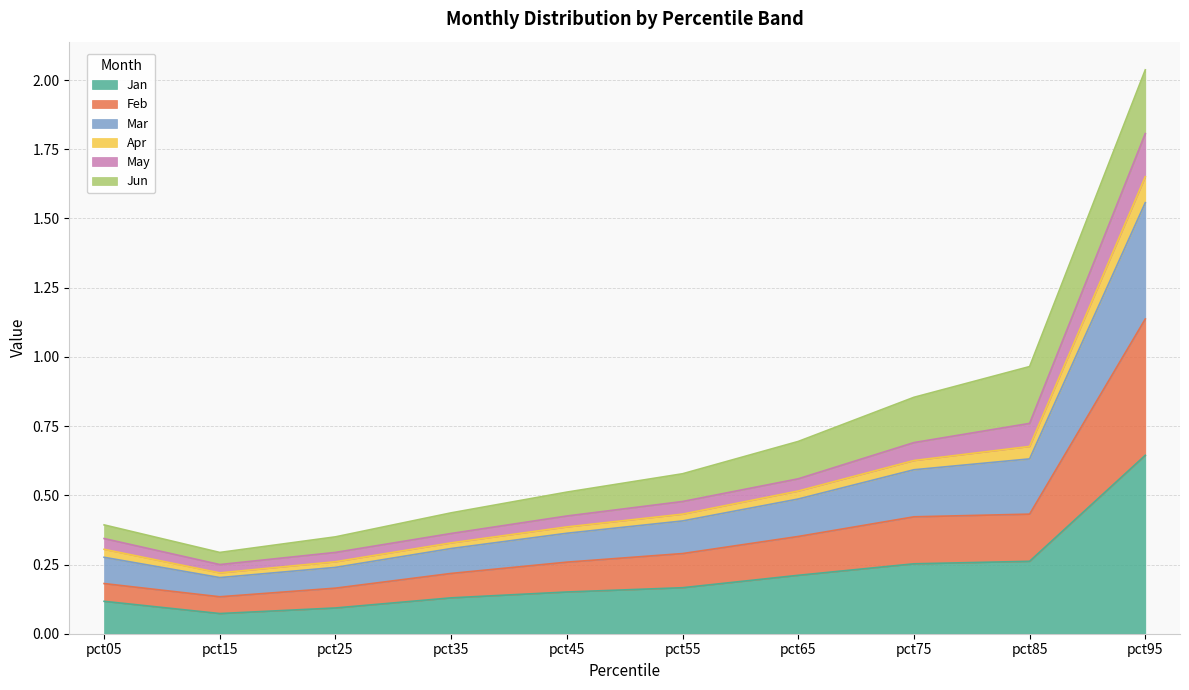

Does the chart display data point markers on the line(s)?

No